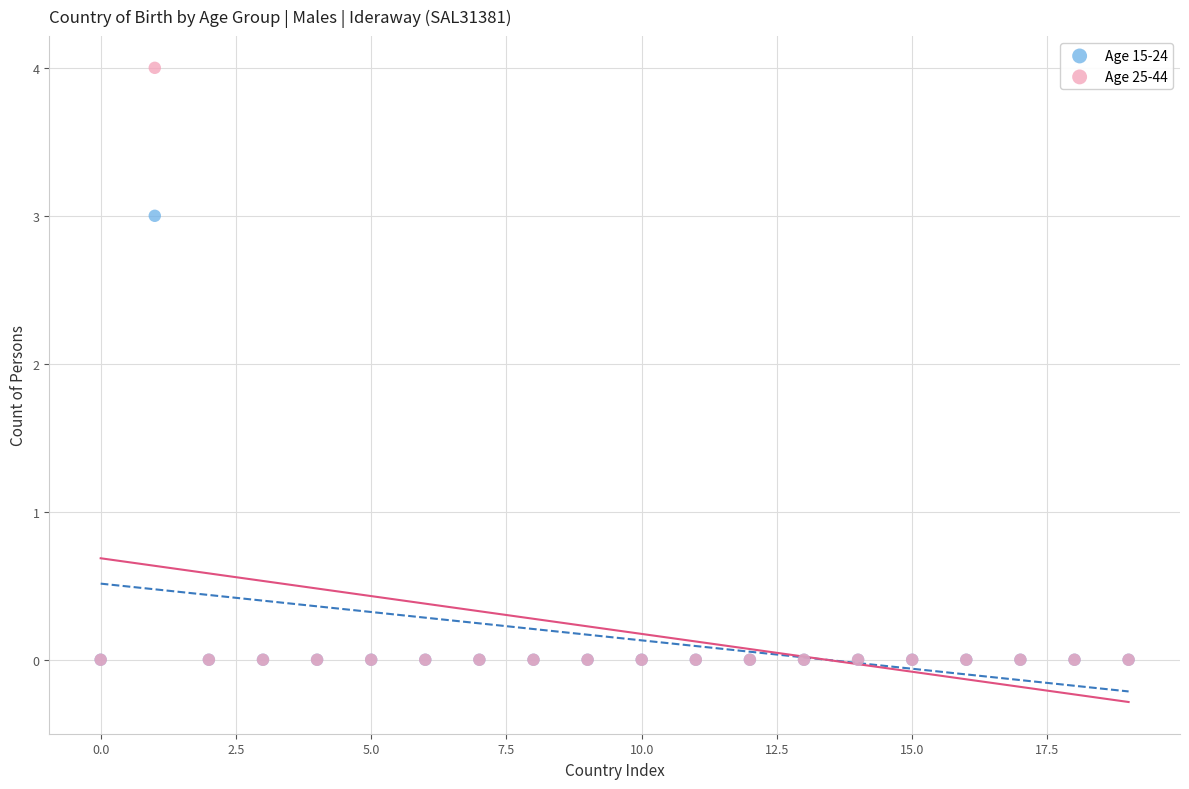

Across all series, what Y value is closest to 2?

3